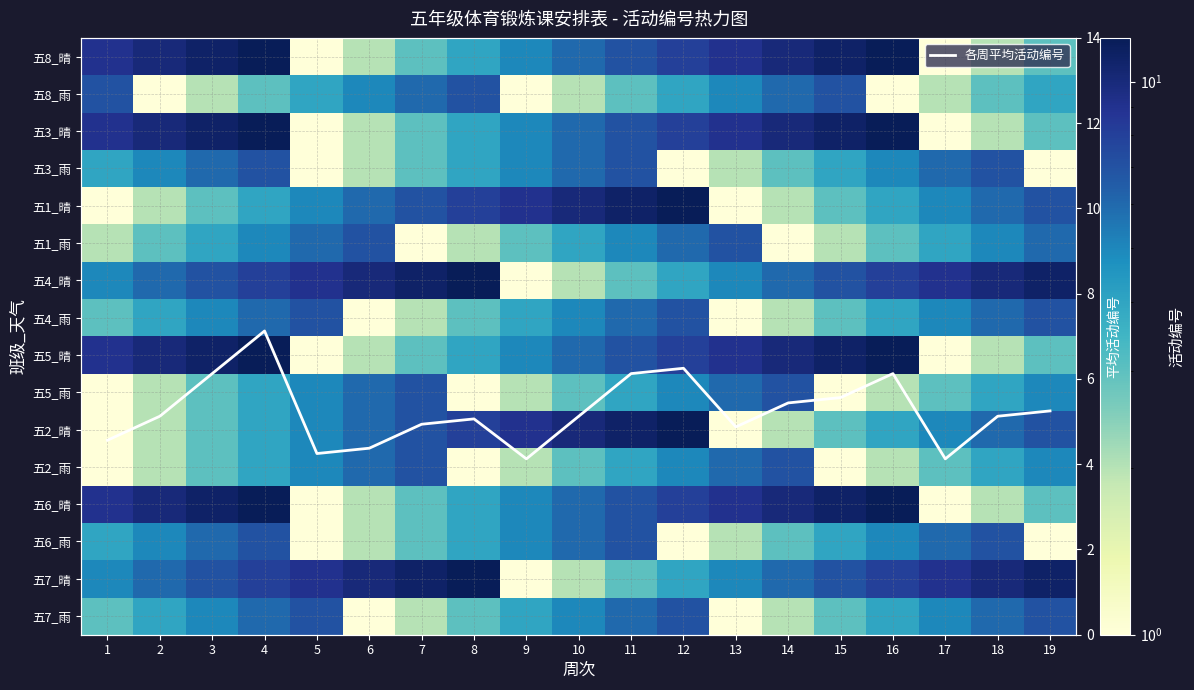

Count the number of categories in the chart.

19